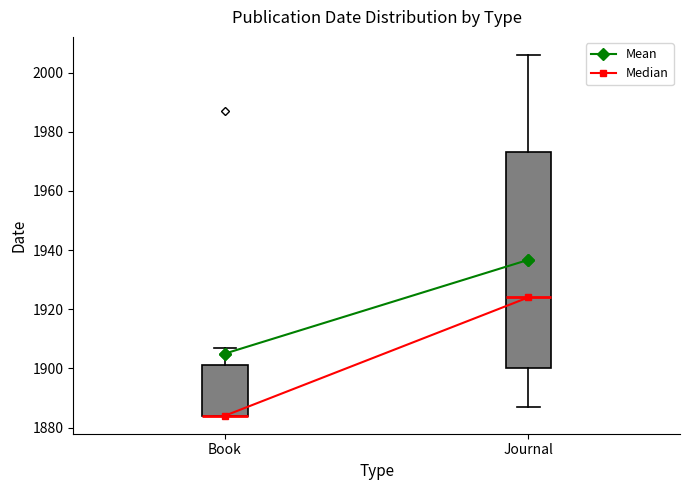

Comparing the boxes themselves (not the whiskers), which one is the tallest?

Journal